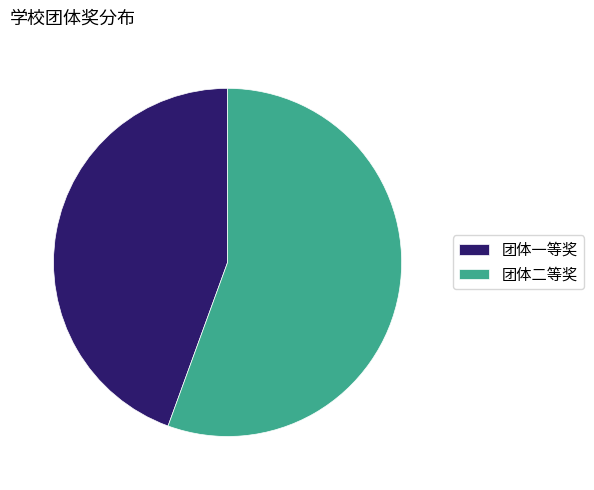

The 团体二等奖 slice represents 68% of the pie. True or false?

False